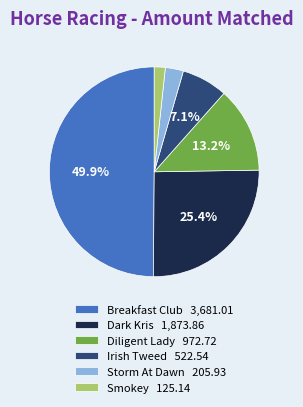

To the nearest percent, what portion does Irish Tweed represent?

7%